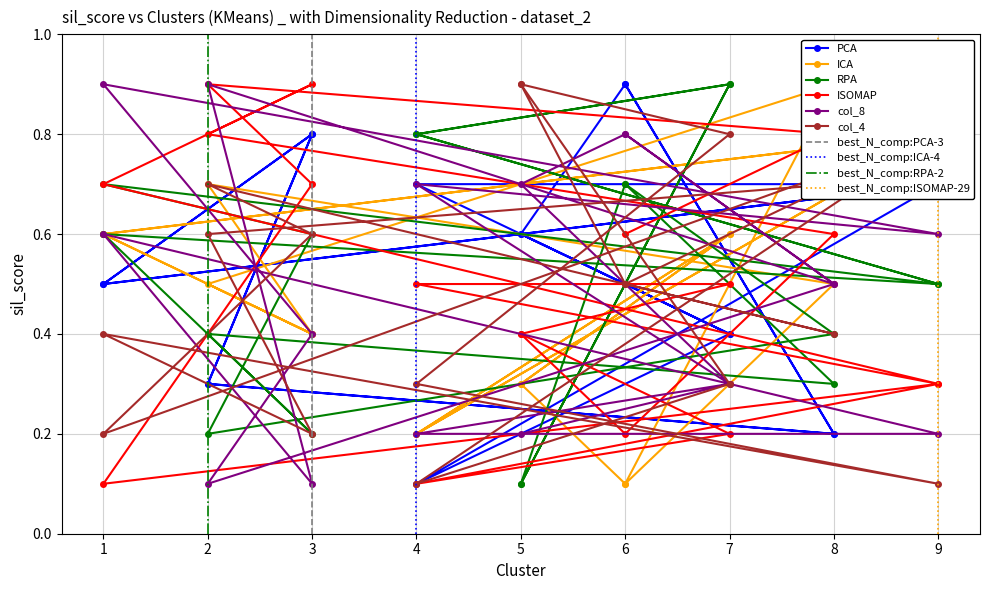

At which category does col_2 reach its first local peak?

2